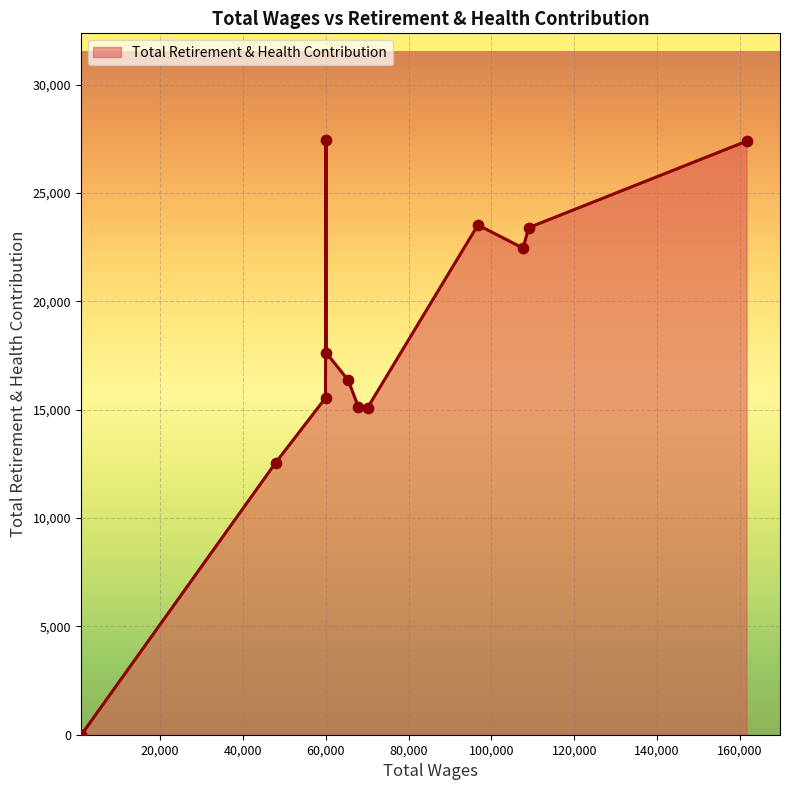

What is the maximum value shown in the chart?

27427